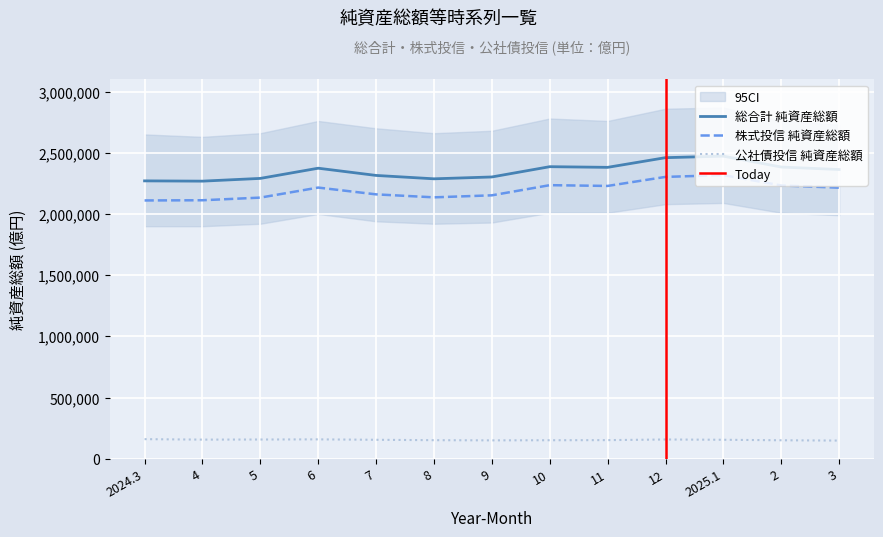

What is the difference between the maximum and minimum values in the 総合計 純資産総額 series?

204136